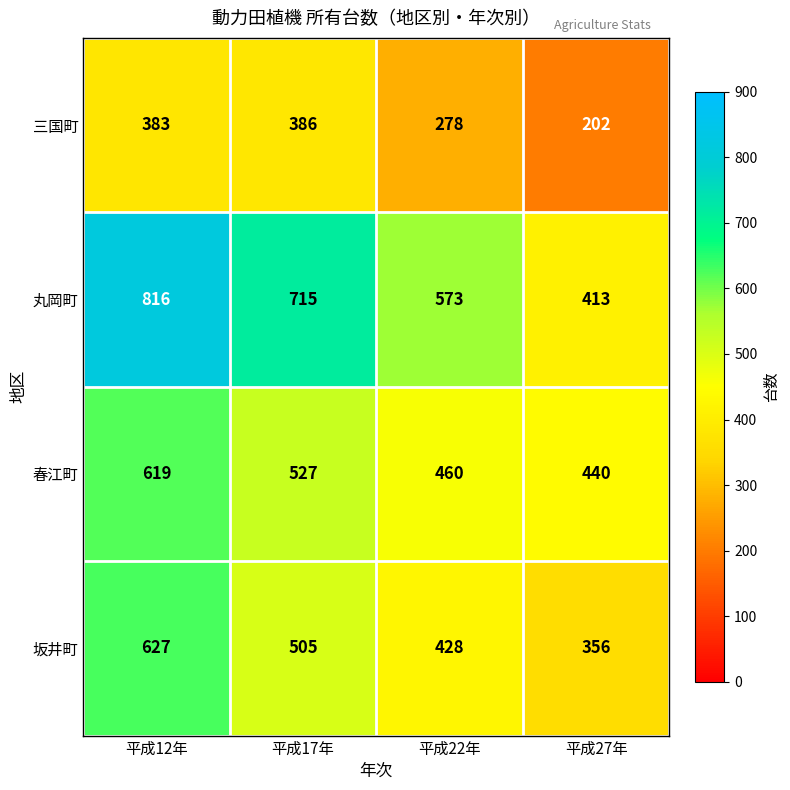

What is the smallest value displayed?

202